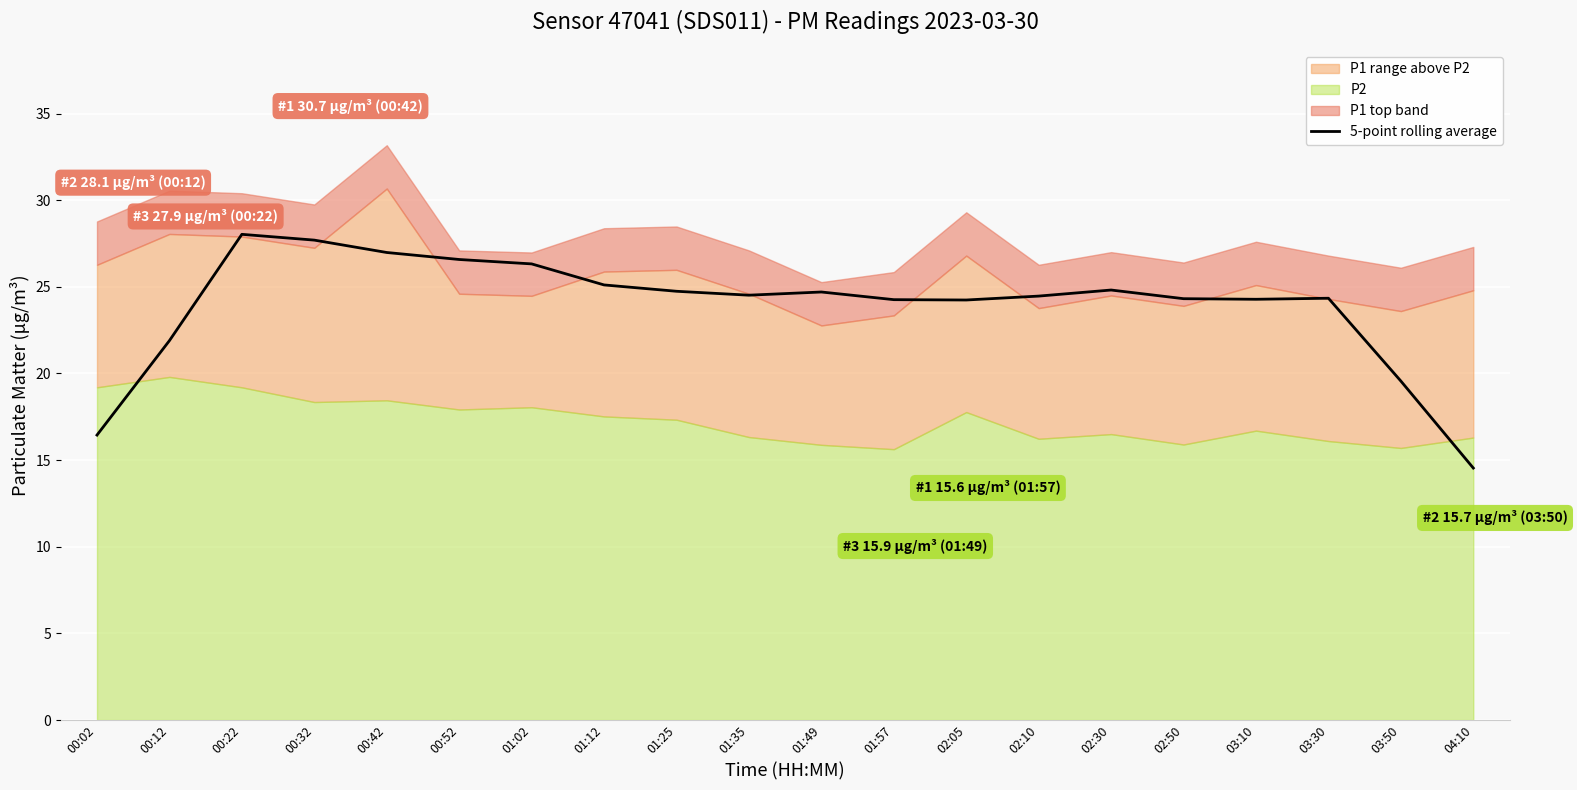

How many points are lower than both their immediate neighbors (excluding endpoints)?

3